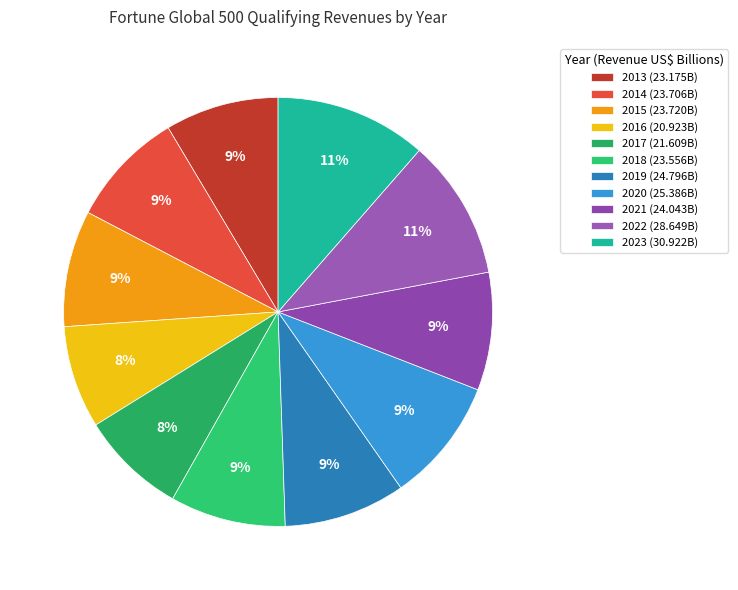

How many slices are in this pie chart?

11